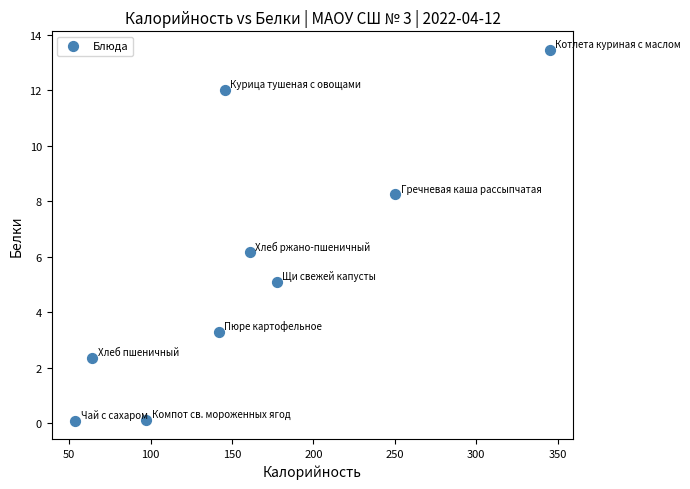

What Y value in the scatter plot is closest to 6?

6.2